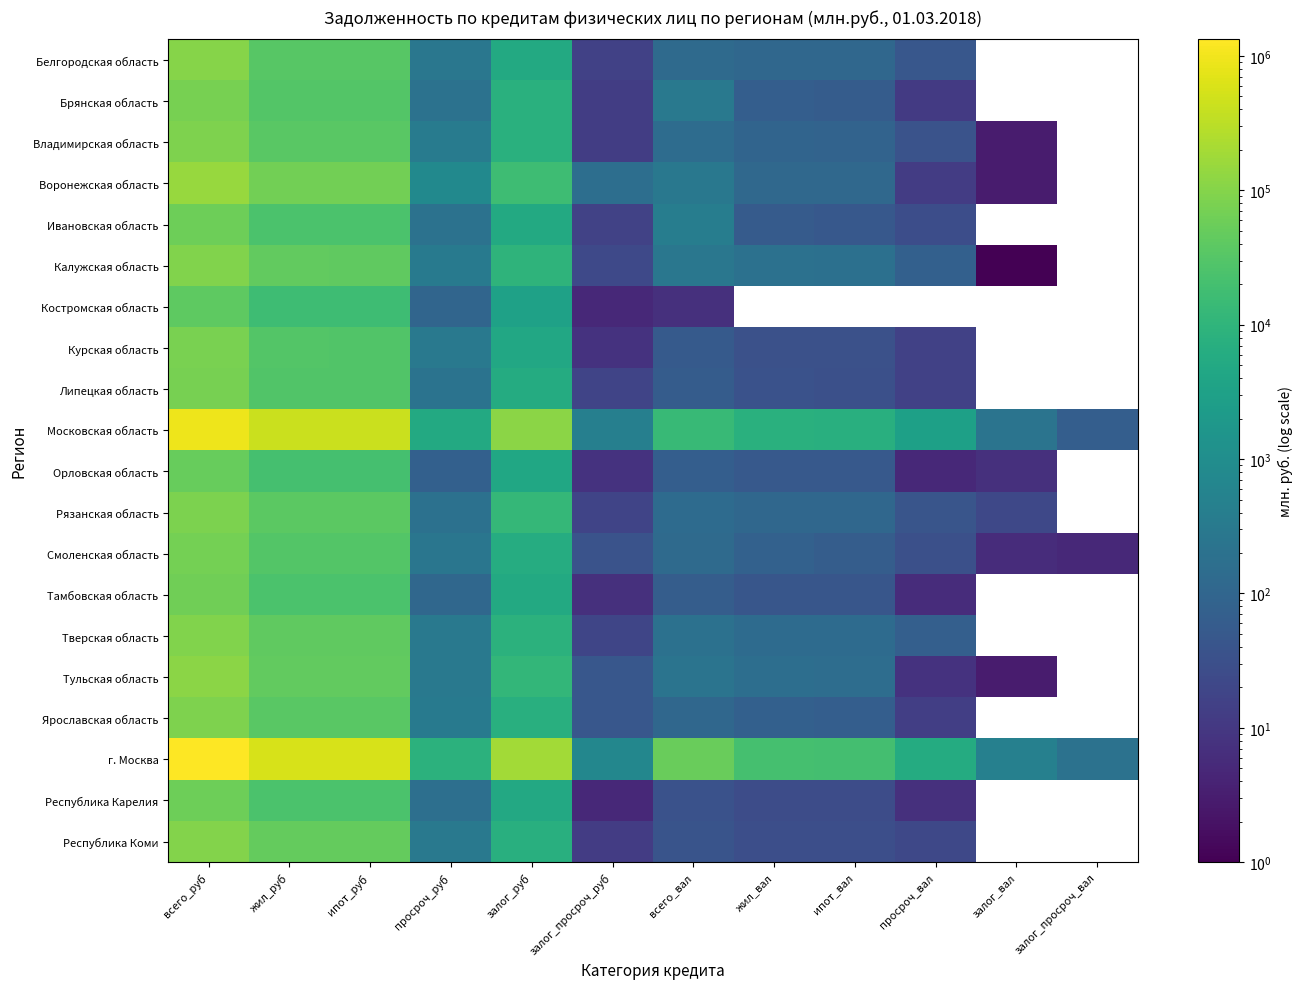

Which series changed the most between жил_вал and ипот_вал?

г. Москва